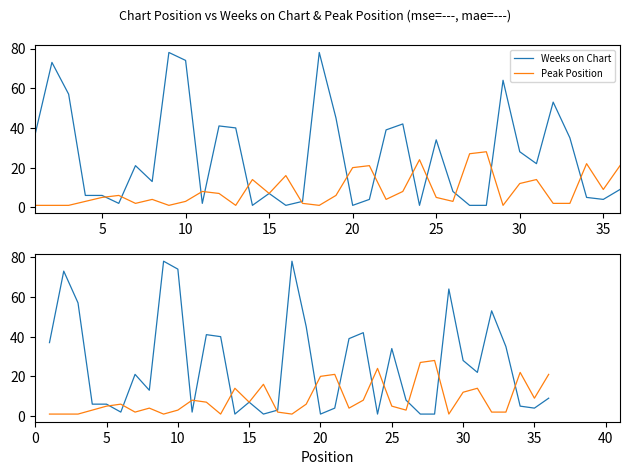

Is this an area chart (filled region under the line)?

No